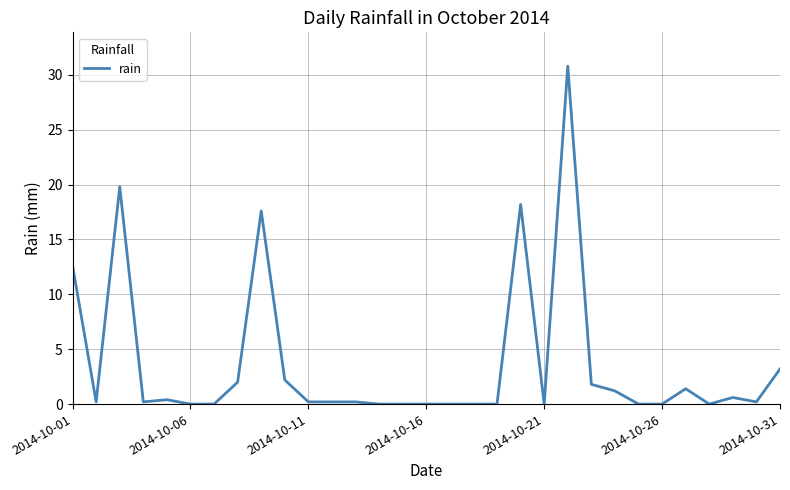

Does the chart display data point markers on the line(s)?

No